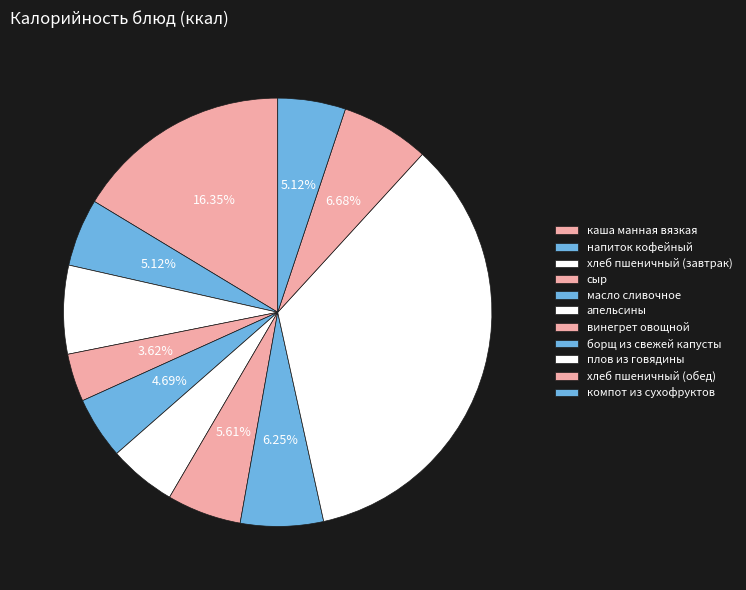

Is каша манная вязкая the majority of the pie?

No